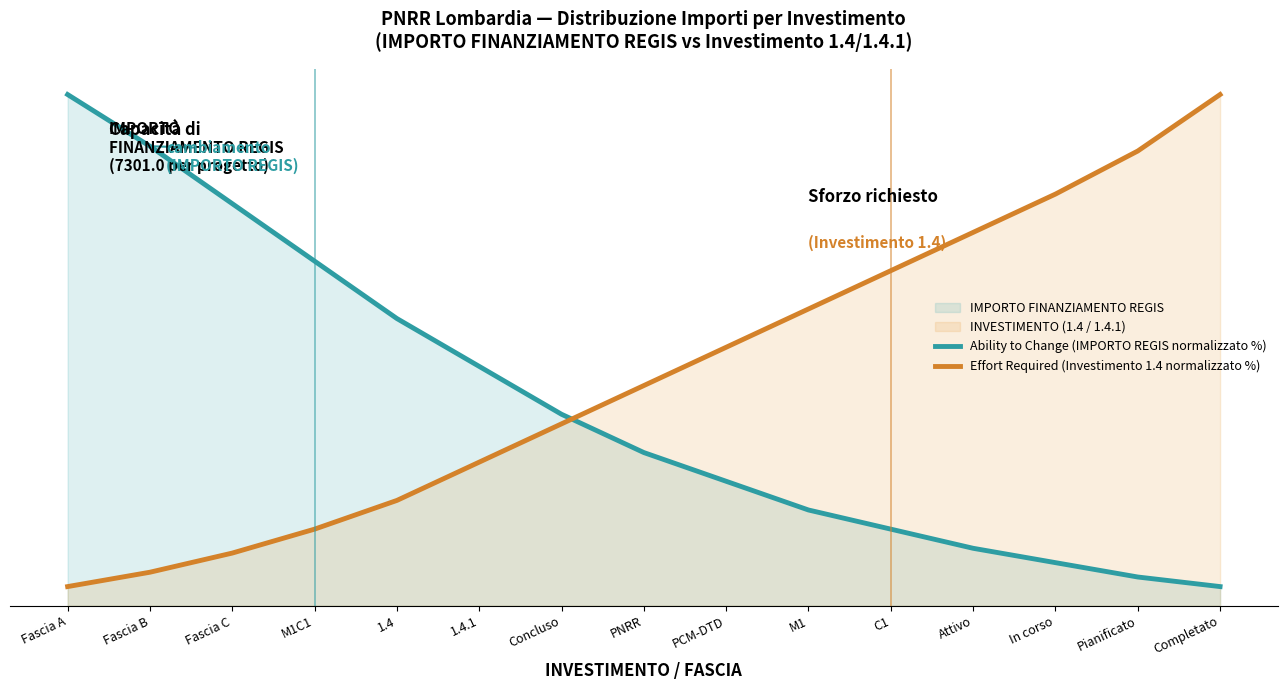

Which series changed the most between Fascia C and PNRR?

Ability to Change (IMPORTO REGIS normalizzato %)